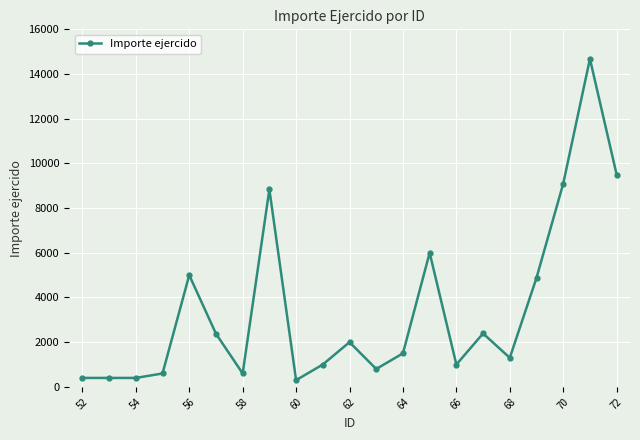

What is the value of the 19th point from the left?

9093